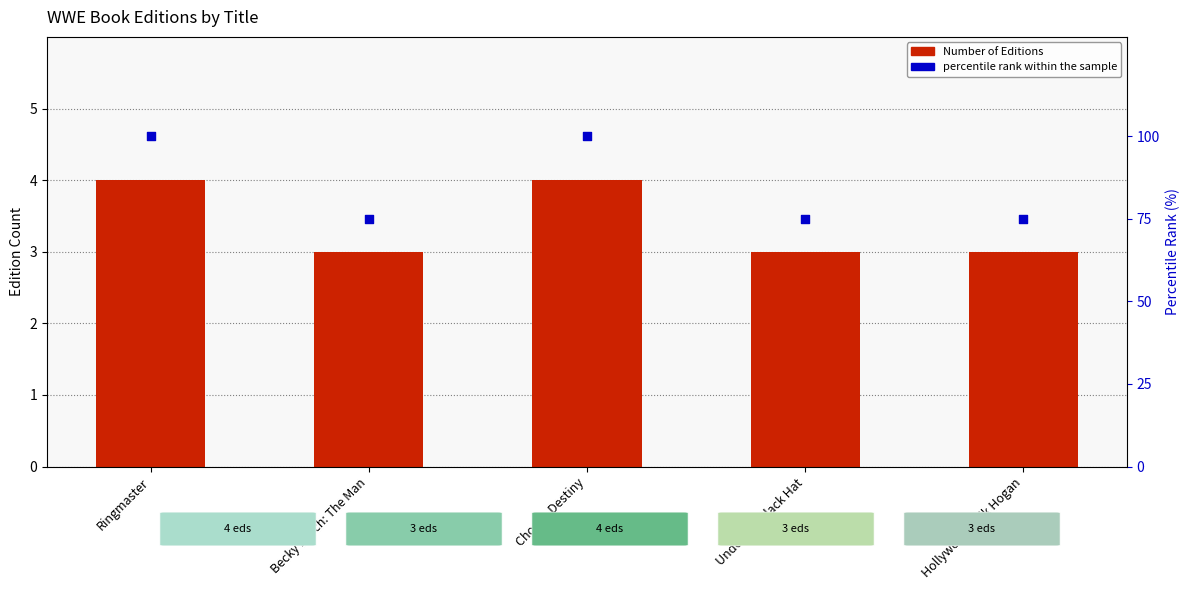

Which series has the largest Y range (max minus min)?

percentile rank within the sample